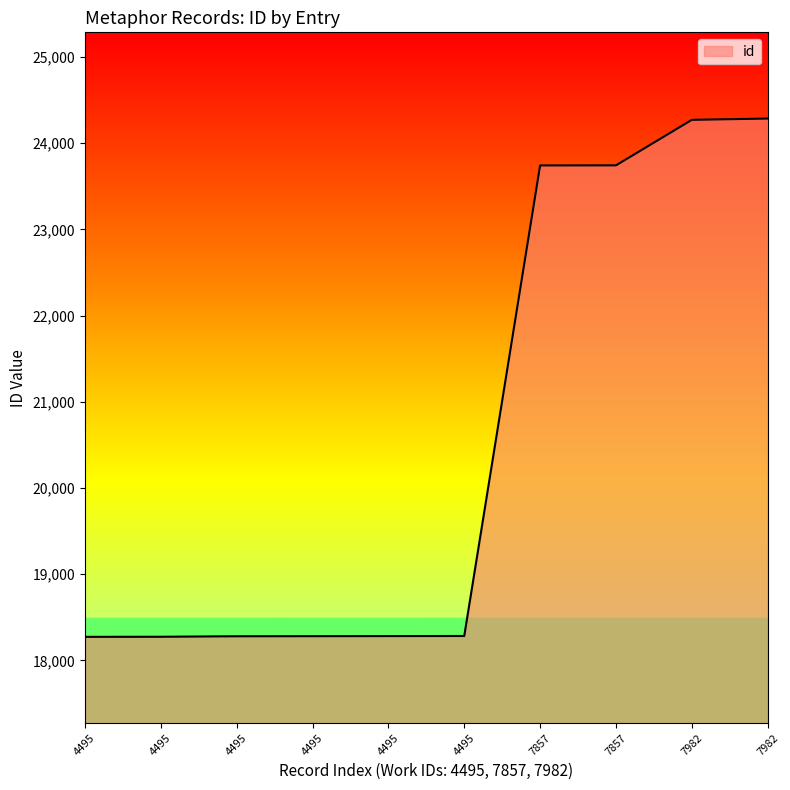

Is this an area chart (filled region under the line)?

Yes